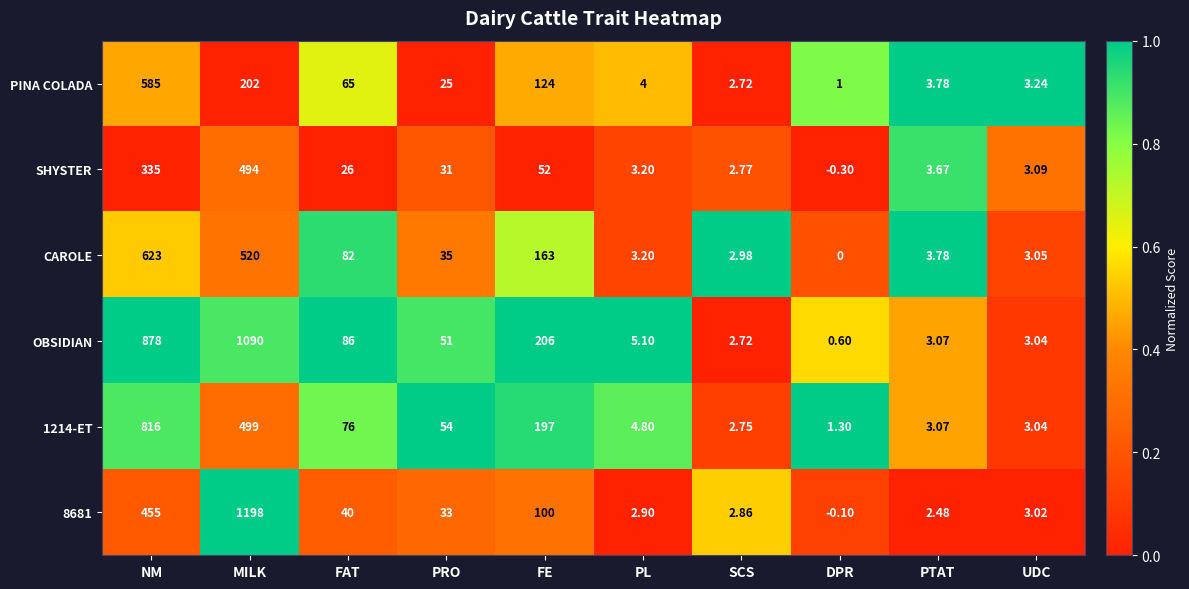

How many series are shown in this chart?

6